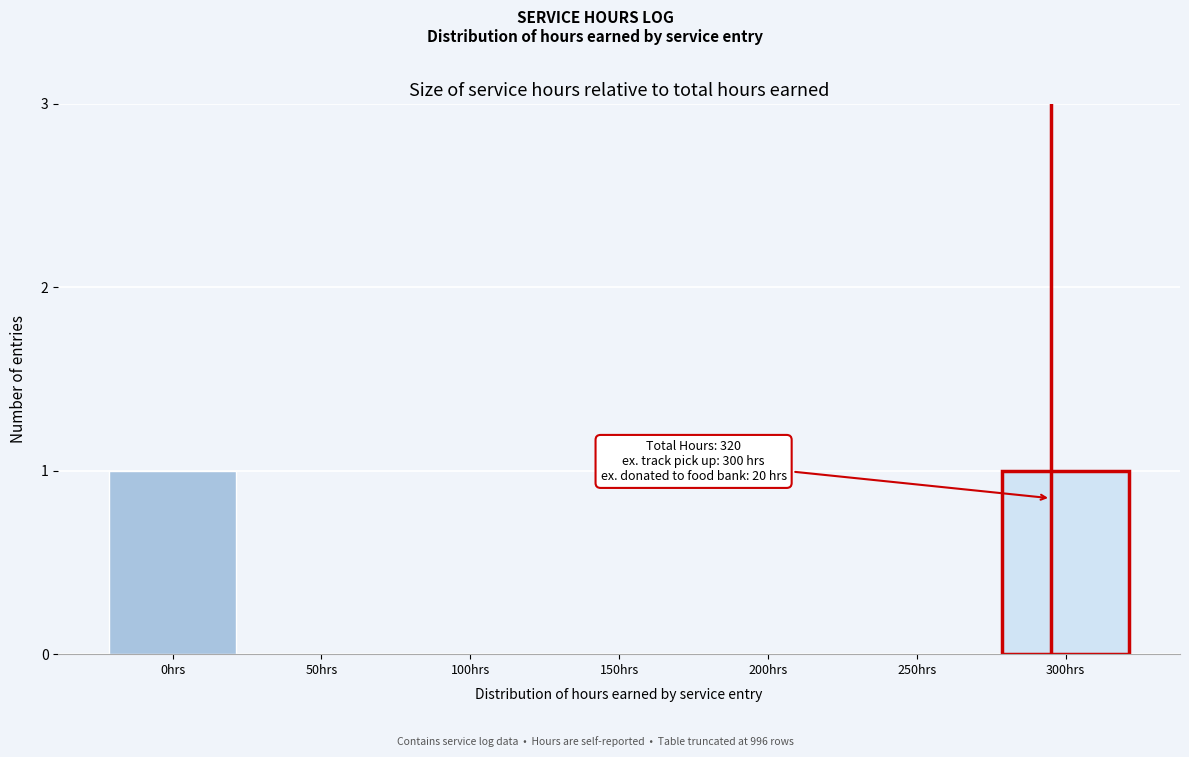

Reading right to left, transcribe all the data shown in this chart.

300hrs=1	250hrs=0	200hrs=0	150hrs=0	100hrs=0	50hrs=0	0hrs=1